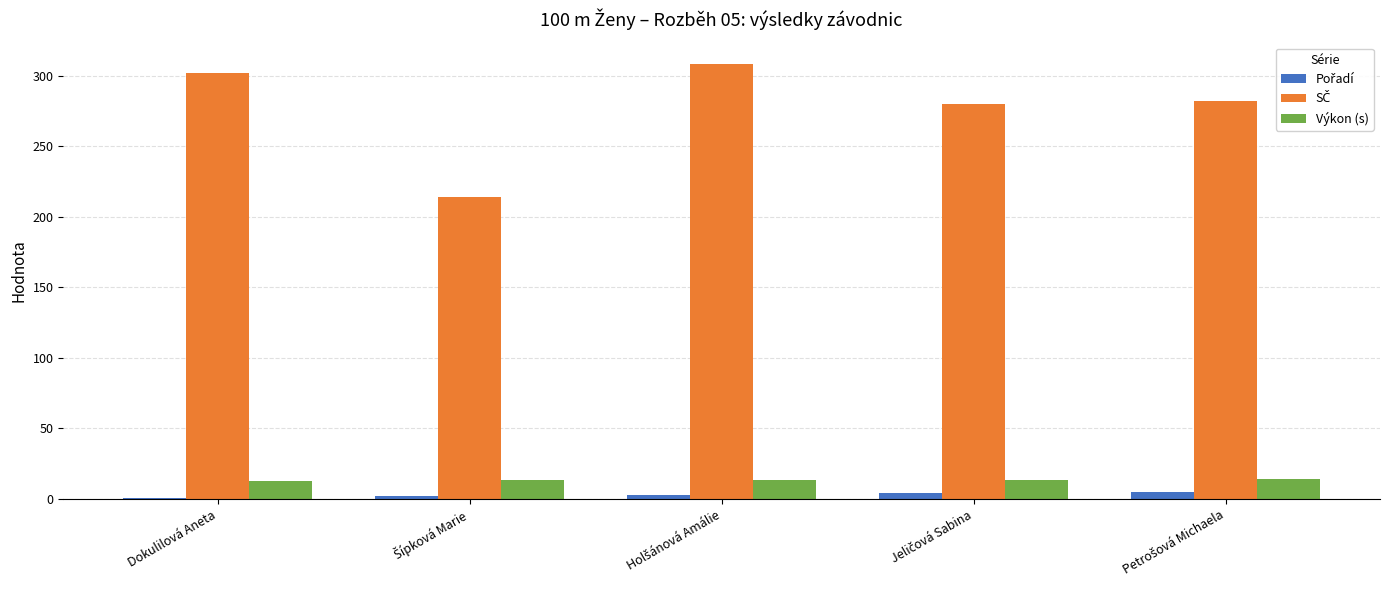

What is the average value of the Výkon (s) series?

13.4